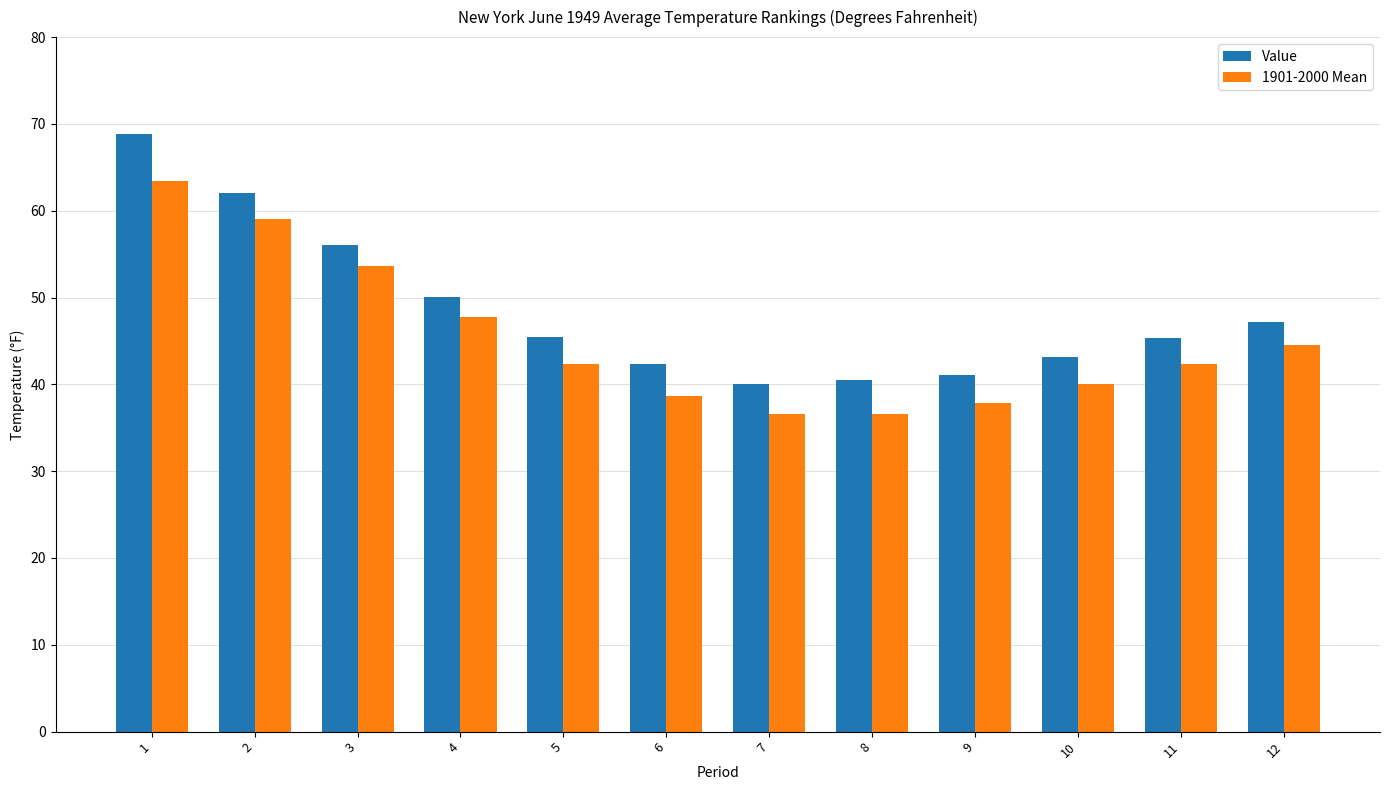

What are all the series names shown in the legend?

Value, 1901-2000 Mean